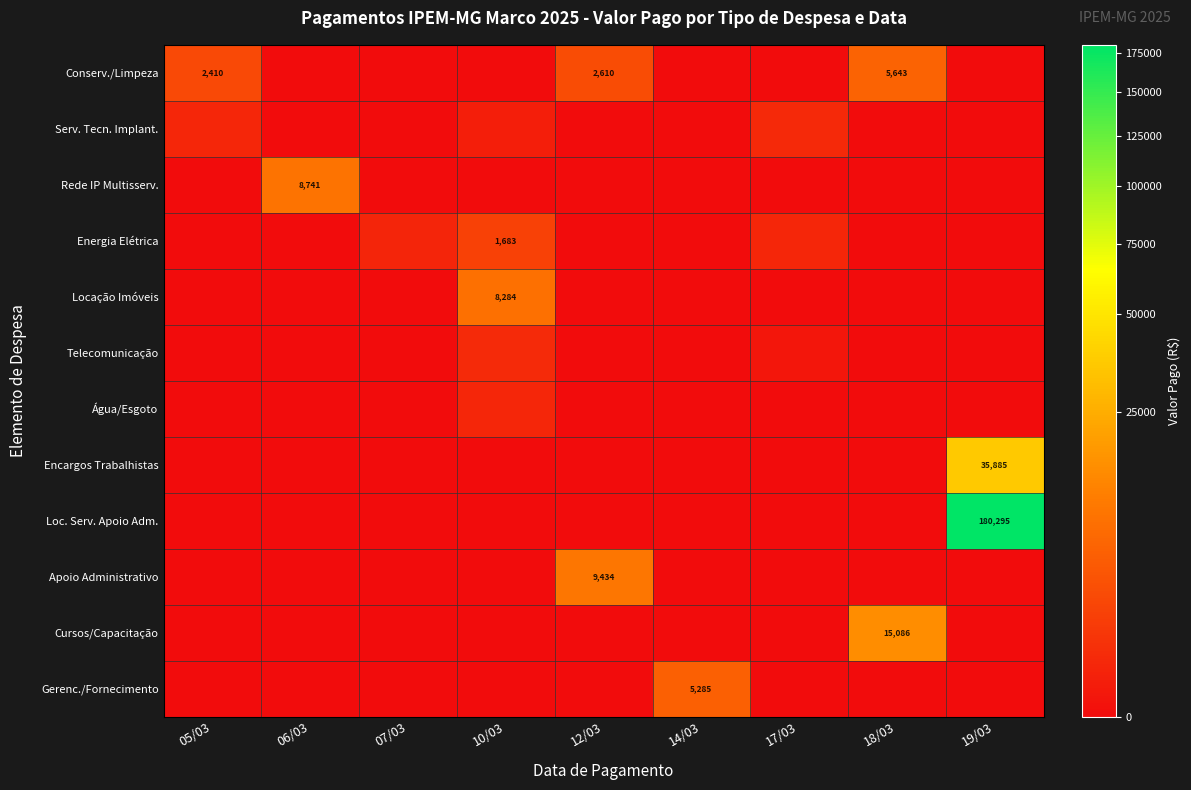

List the series in order of their peak value, highest first.

Loc. Serv. Apoio Adm., Encargos Trabalhistas, Cursos/Capacitação, Apoio Administrativo, Rede IP Multisserv., Locação Imóveis, Conserv./Limpeza, Gerenc./Fornecimento, Energia Elétrica, Telecomunicação, Serv. Tecn. Implant., Água/Esgoto